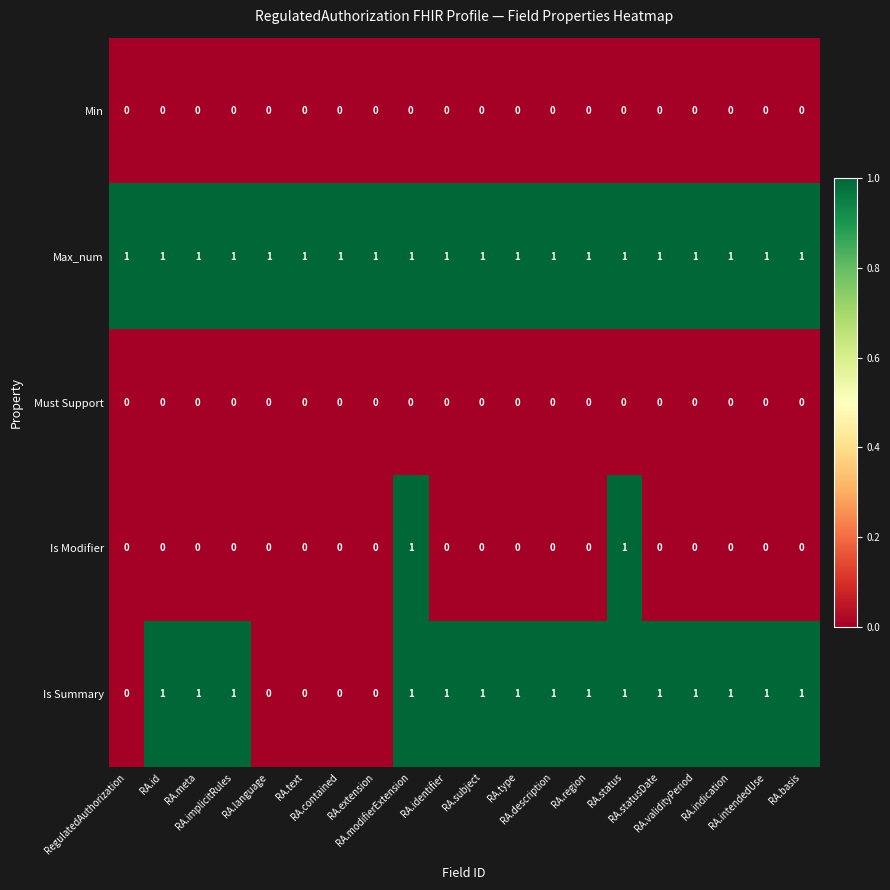

At how many categories does at least one series exceed 0?

20